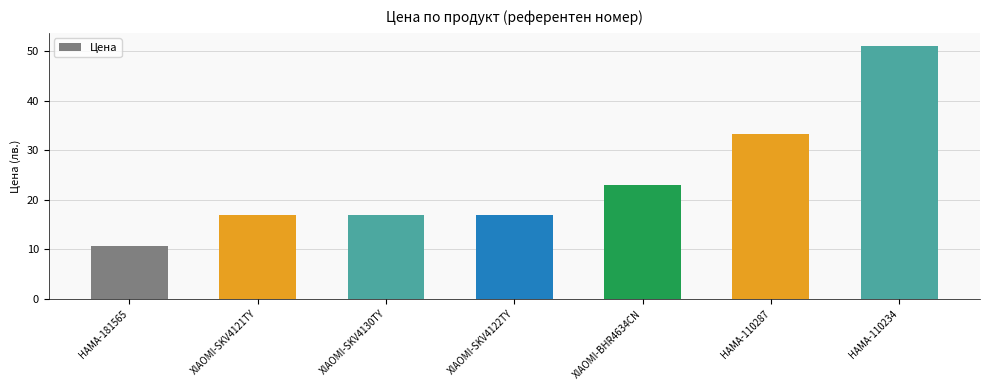

Approximately how many times larger is the value at XIAOMI-SKV4122TY compared to XIAOMI-SKV4130TY?

1.0